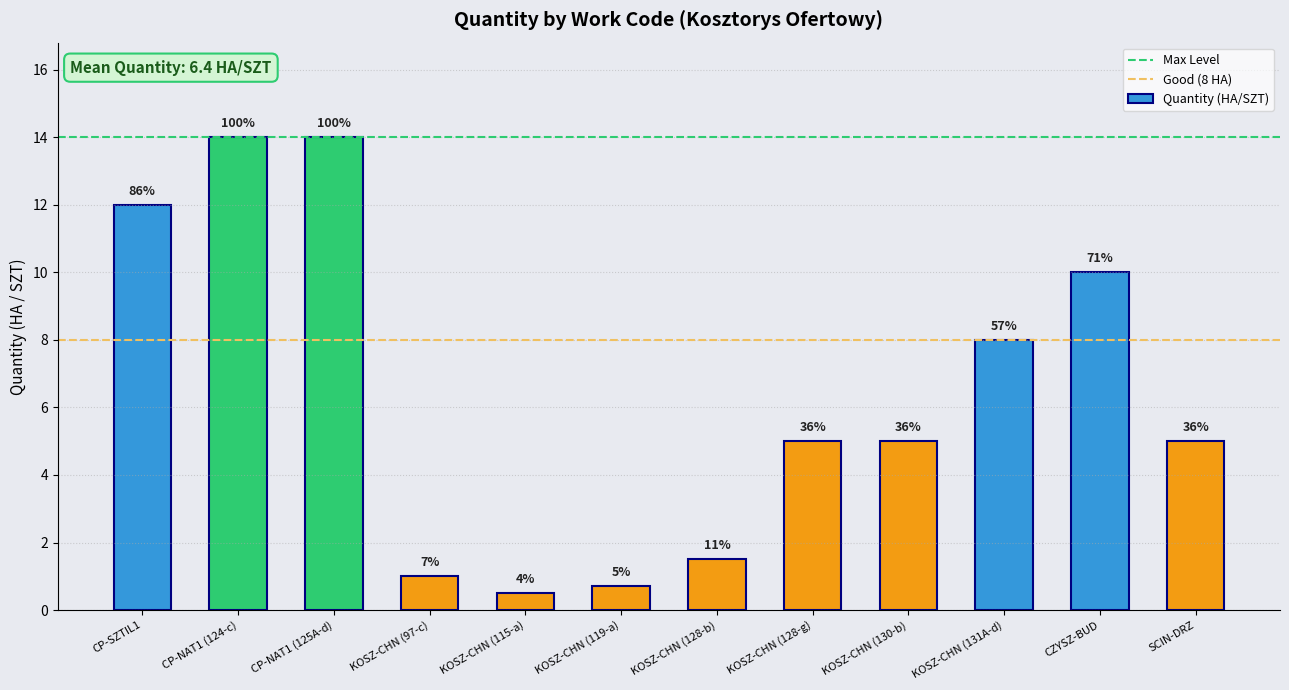

The chart shows a value of 0.7 at KOSZ-CHN (119-a). True or false?

True